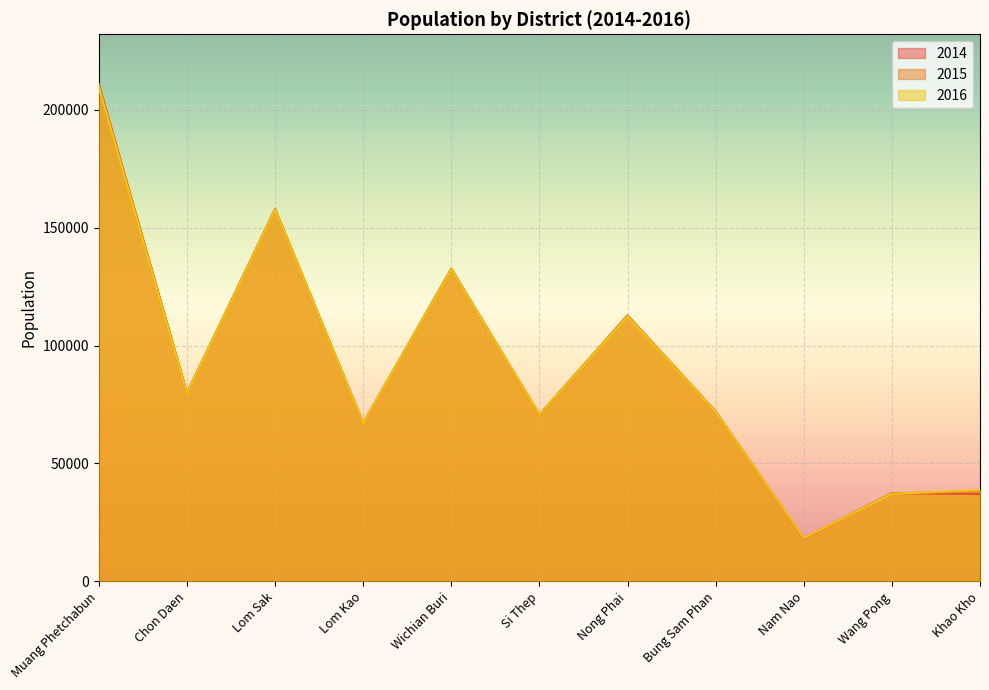

Where is the first local minimum for 2015?

Chon Daen